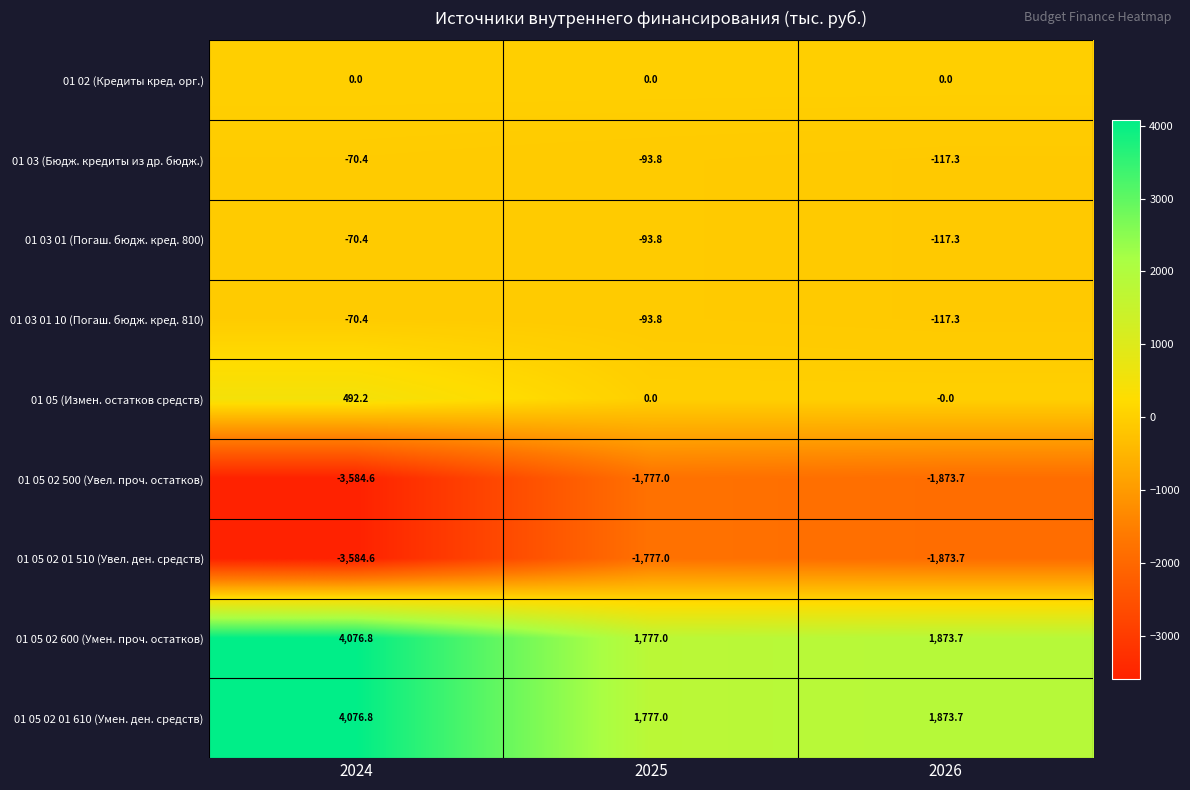

What is the minimum value shown in the chart?

-3584.6